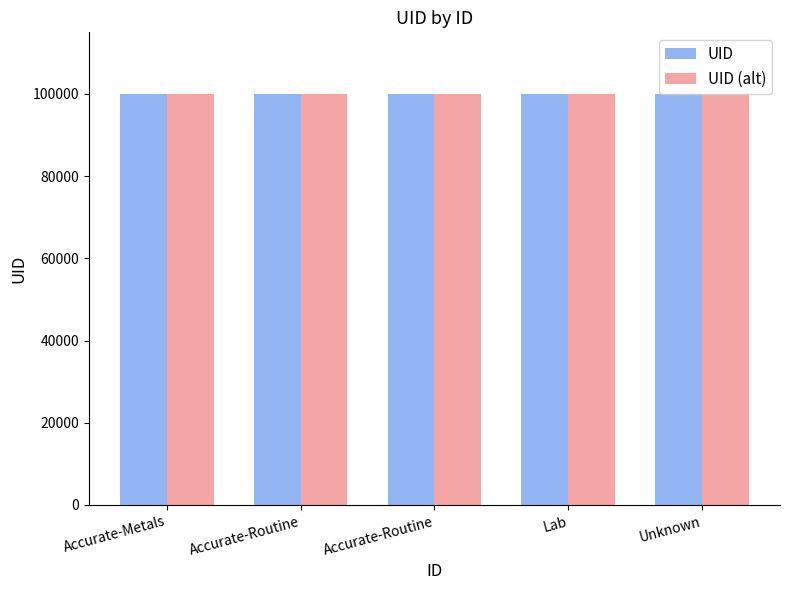

Which label corresponds to the smallest value in the chart?

Unknown